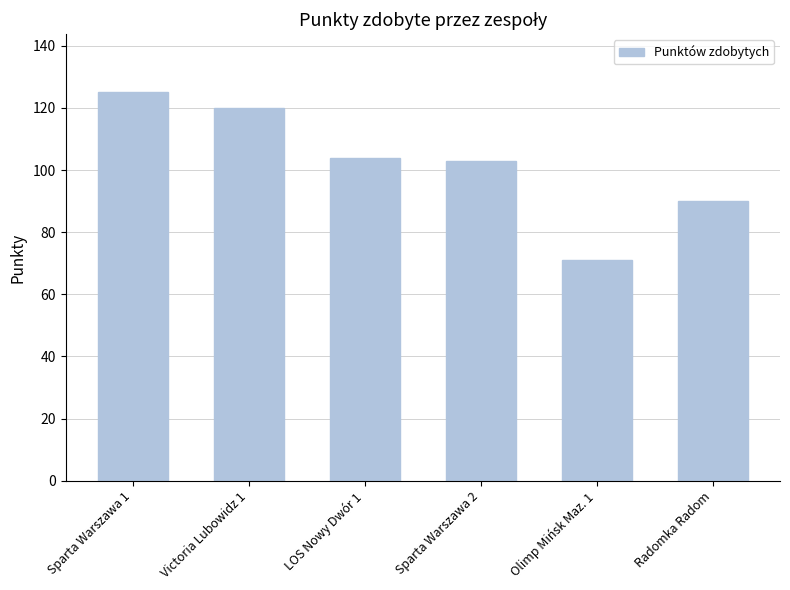

Which category has the lowest value across all series?

Olimp Mińsk Maz. 1